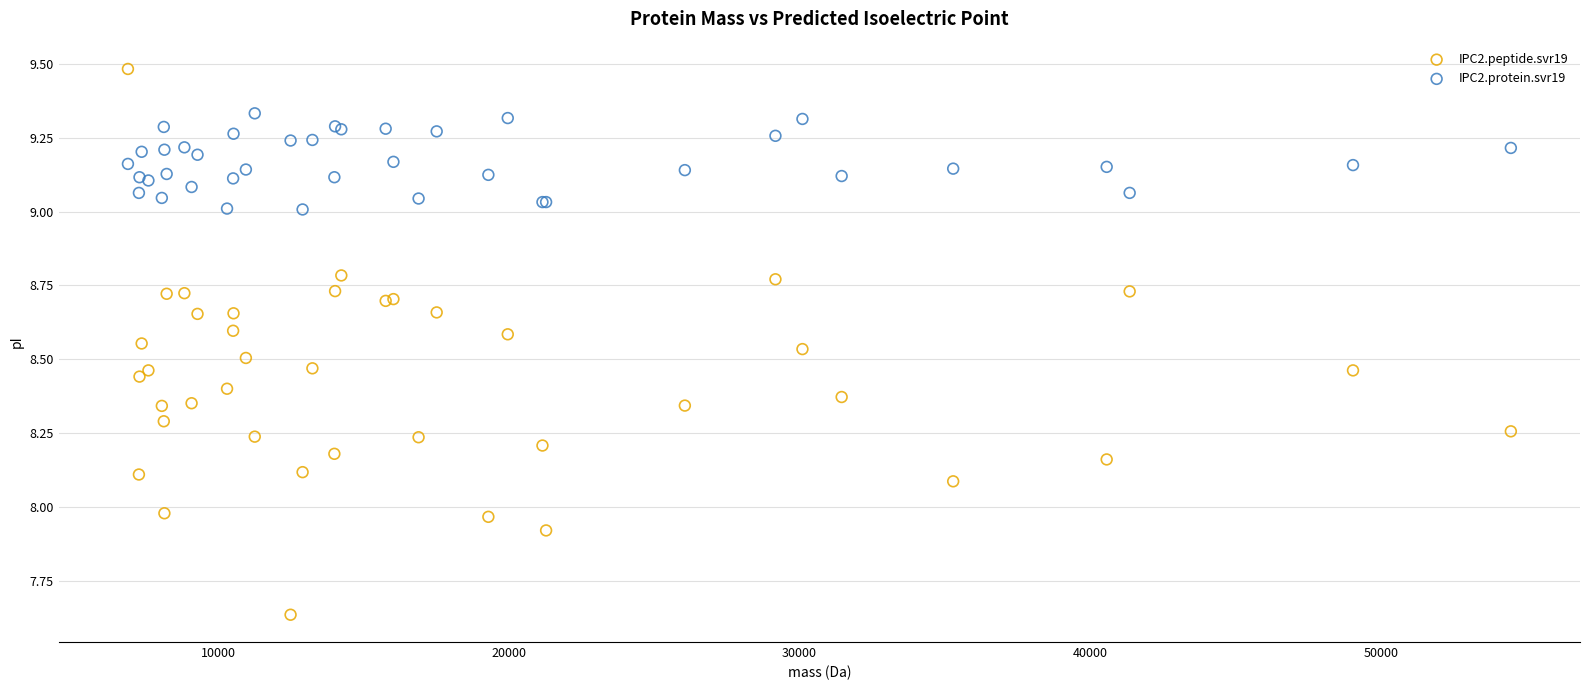

What are all the series names shown in the legend?

IPC2.peptide.svr19, IPC2.protein.svr19